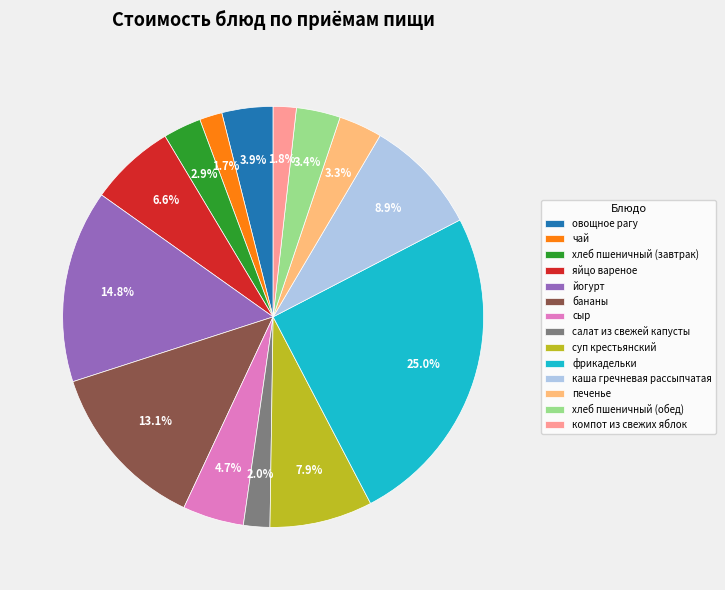

Combined, do чай and бананы account for over 50%?

No